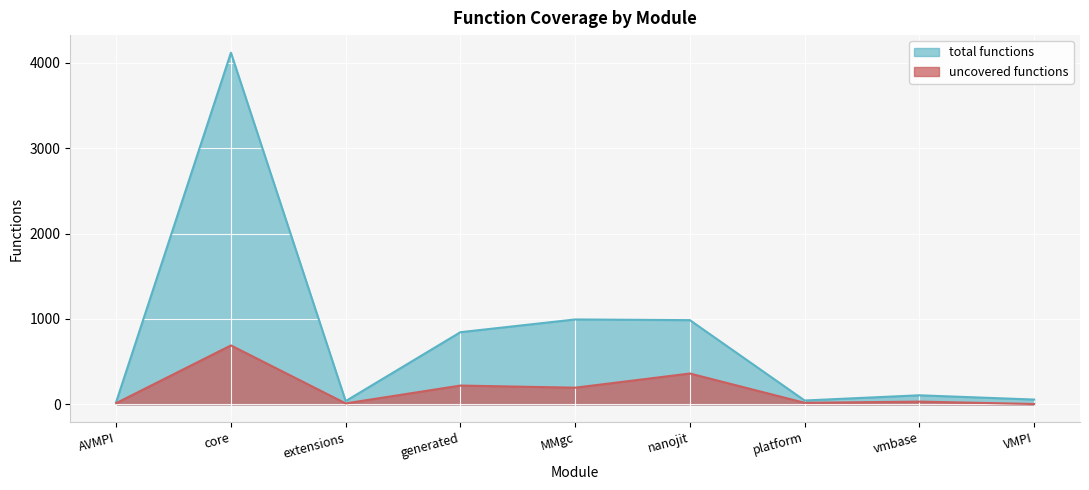

What is the difference between the maximum and minimum values in the total functions series?

4090